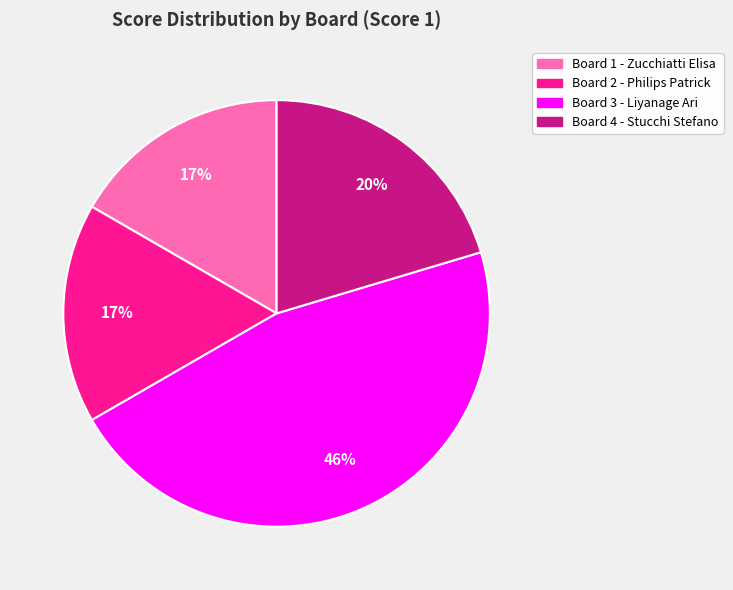

The Board 1 - Zucchiatti Elisa slice represents 17% of the pie. True or false?

True